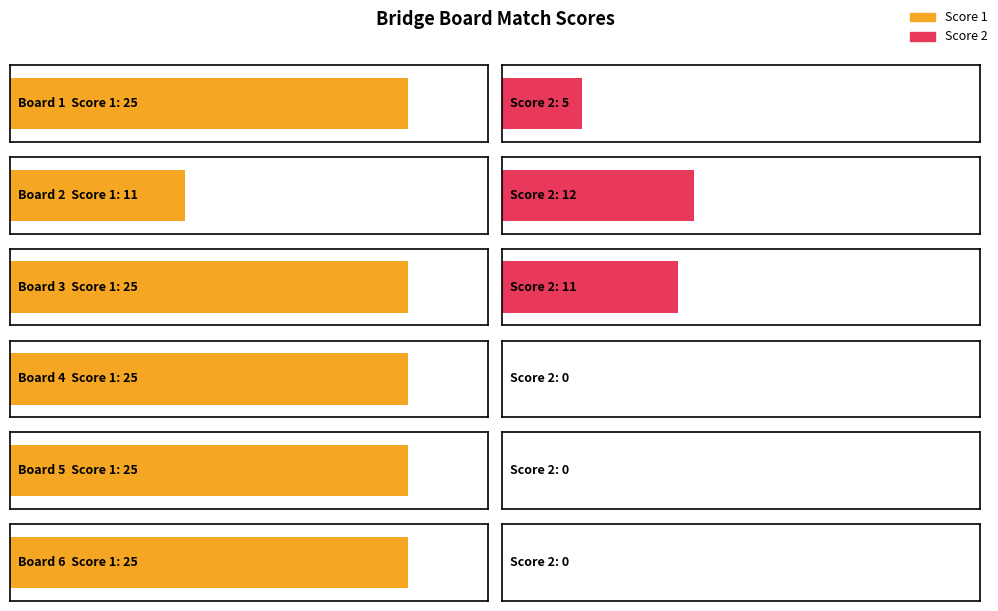

Reading left to right, list all the values displayed in this chart.

Score 1: 25	11	25	25	25	25
Score 2: 5	12	11	0	0	0